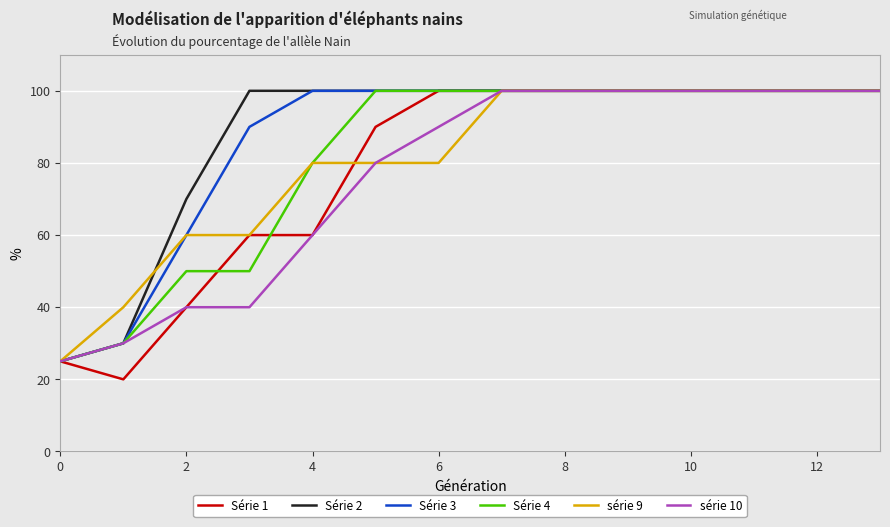

Count the Série 4 values in the range 50 to 100.

12